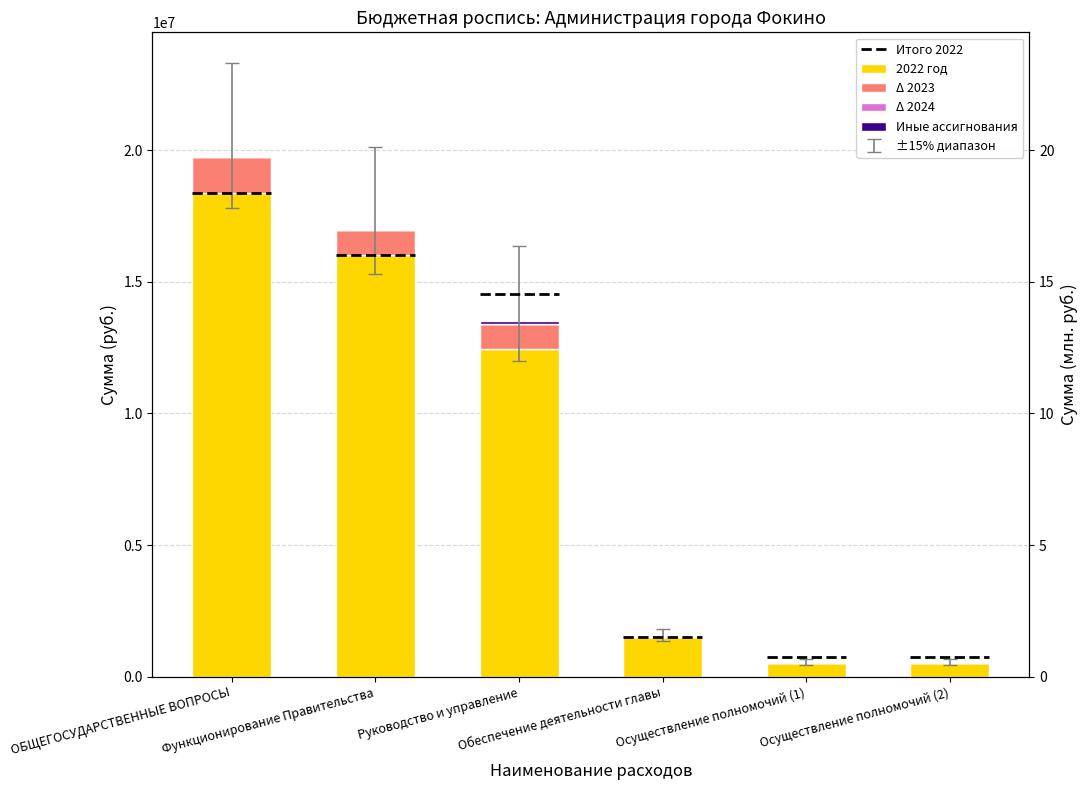

Rank the series by their maximum value, from lowest to highest.

Δ 2024, Иные ассигнования, Δ 2023, 2022 год